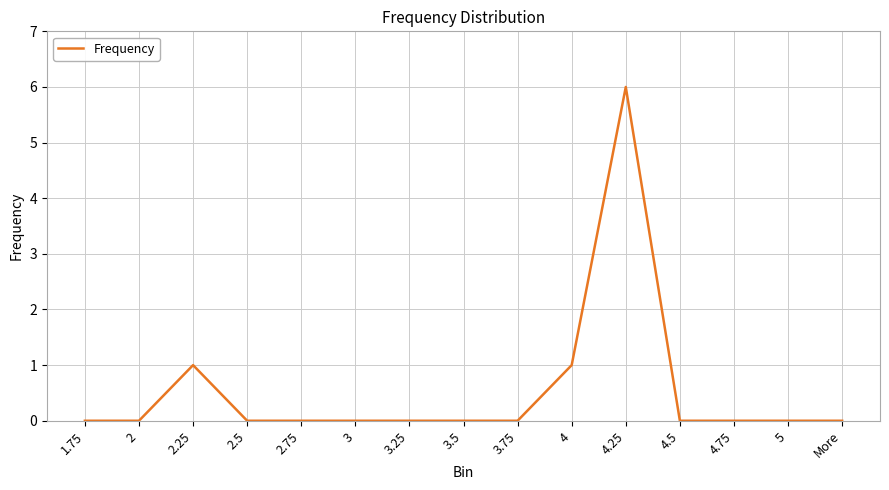

What position from the right is 4.5?

4